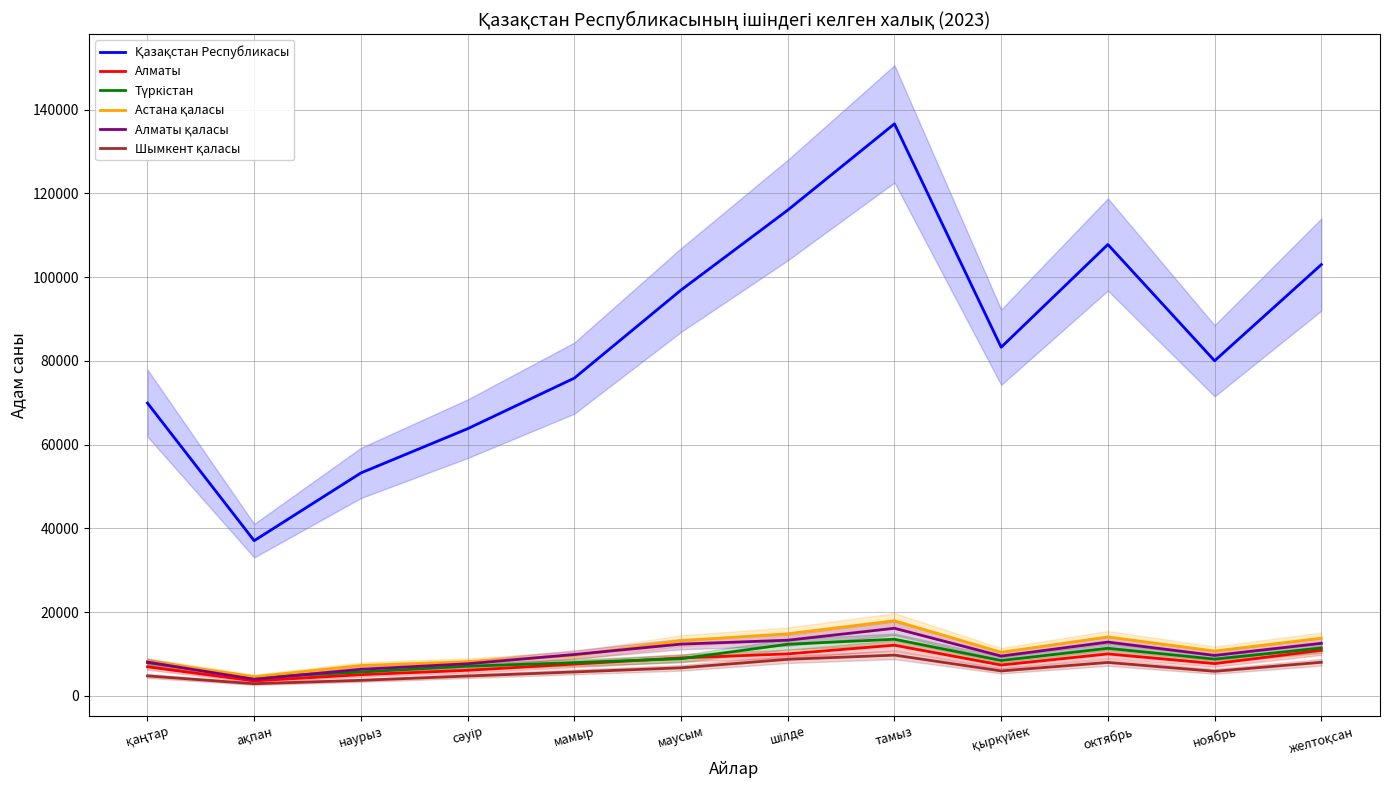

True or false: Қазақстан Республикасы and Алматы қаласы intersect in this chart.

False